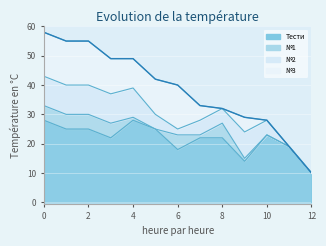

Count the №3 values in the range 0 to 15.

13